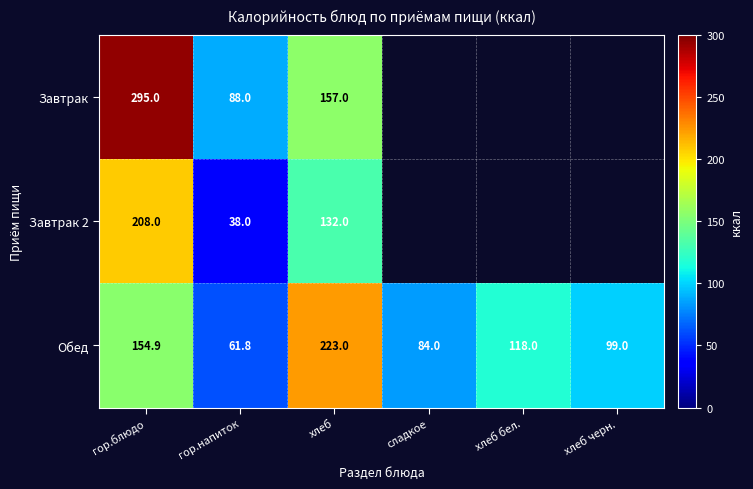

At which category is the sum across all series the highest?

гор.блюдо